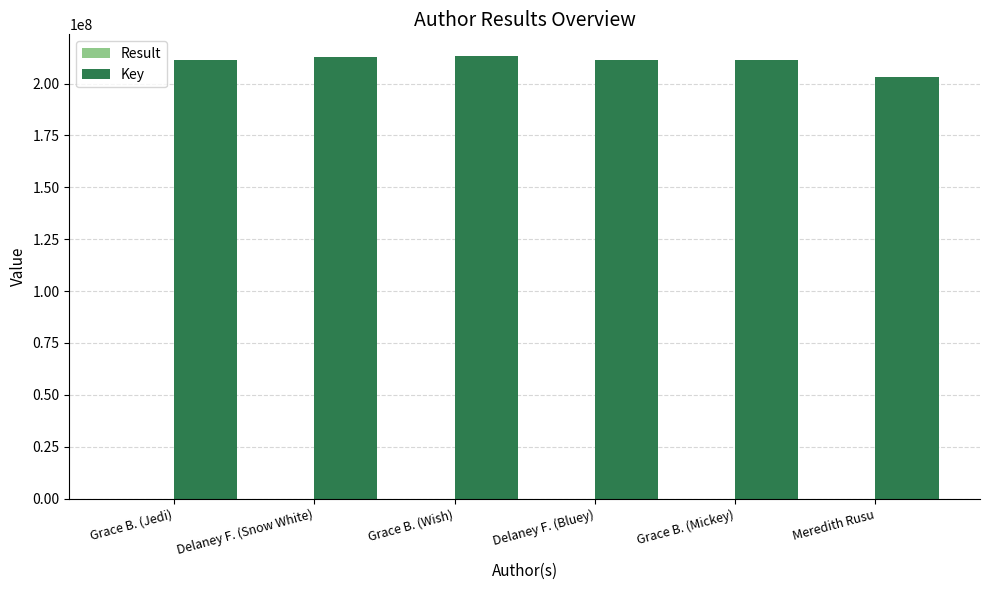

Which series has the largest total across all categories?

Key